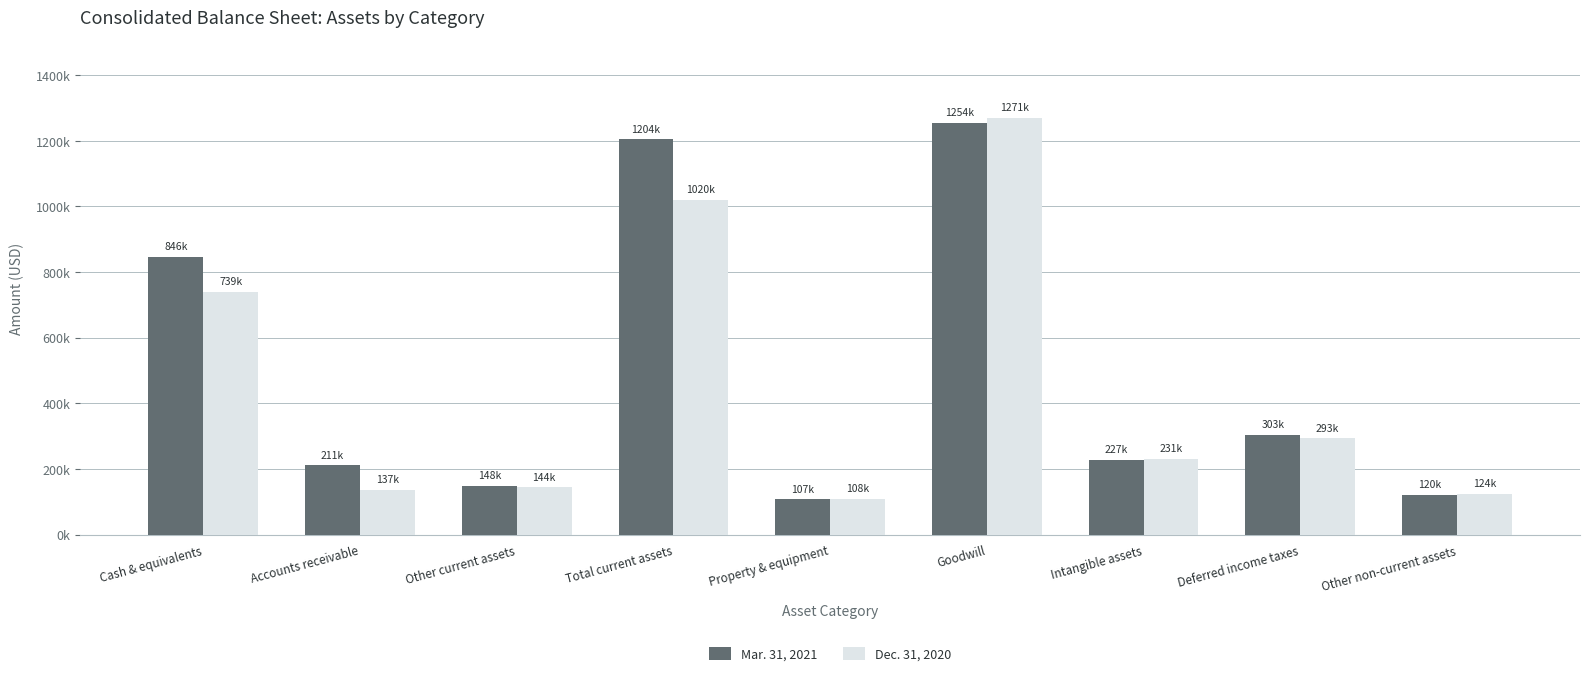

Reading left to right, list all the values displayed in this chart.

Mar. 31, 2021: Cash & equivalents=845696	Accounts receivable=210679	Other current assets=147863	Total current assets=1204238	Property & equipment=106957	Goodwill=1254248	Intangible assets=226673	Deferred income taxes=302688	Other non-current assets=119864
Dec. 31, 2020: Cash & equivalents=739164	Accounts receivable=137023	Other current assets=144025	Total current assets=1020212	Property & equipment=107799	Goodwill=1270532	Intangible assets=230900	Deferred income taxes=292820	Other non-current assets=123524